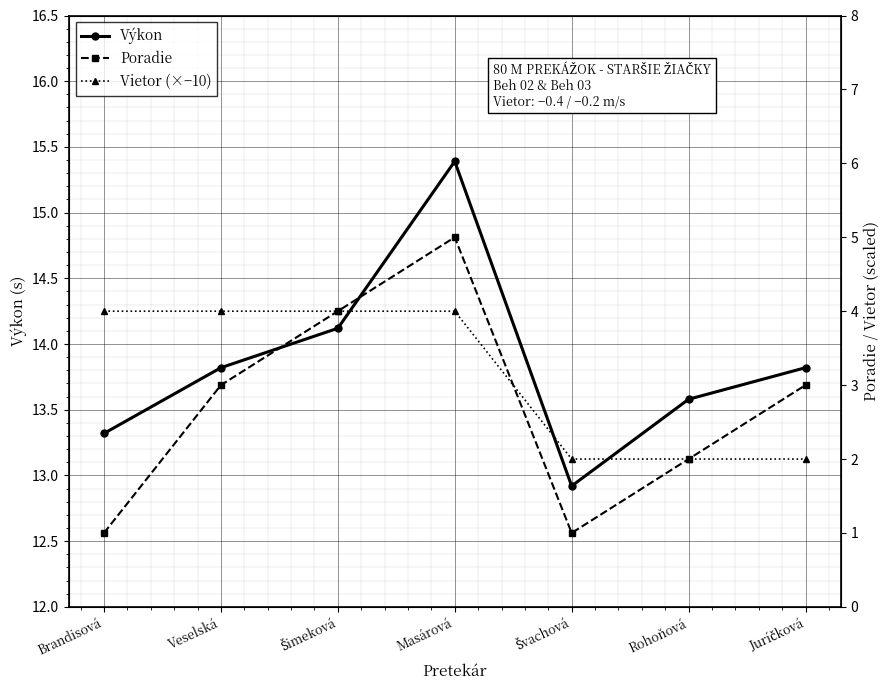

Is it true that Poradie equals 1.0 at Švachová?

True